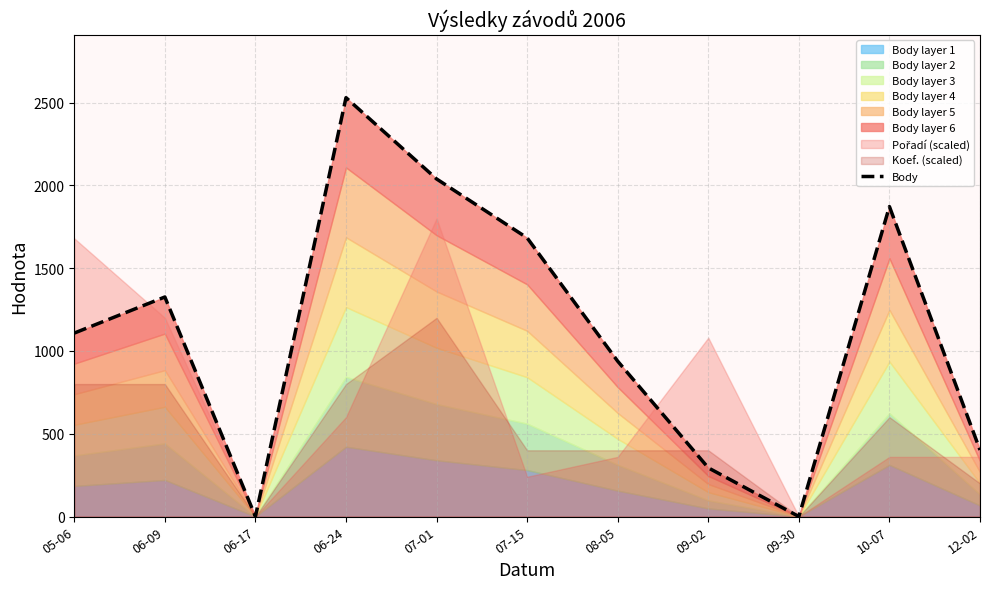

At which label does the data first exceed 1108?

06-09